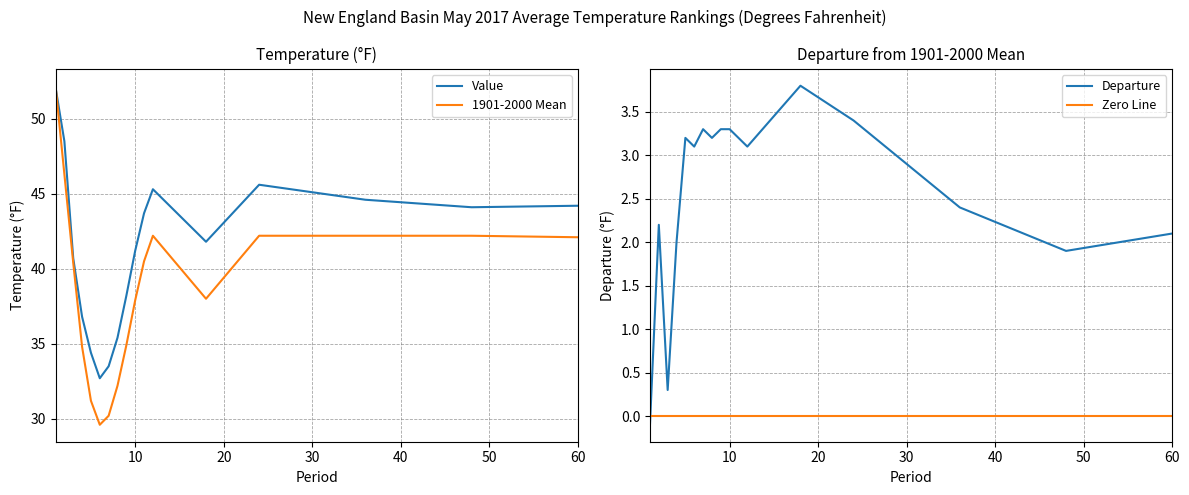

Which series has the largest range (max minus min)?

1901-2000 Mean